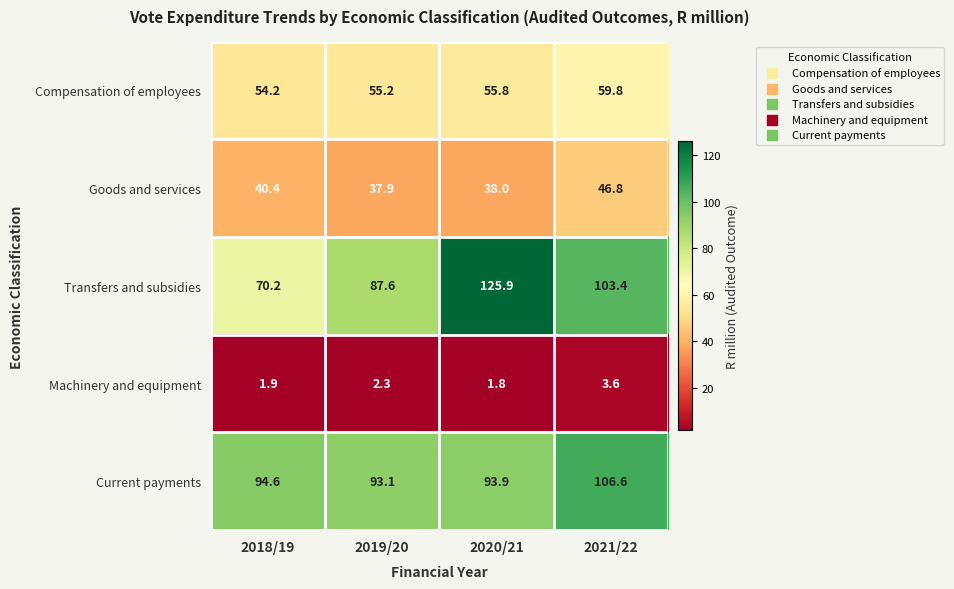

What is the total value across all series at 2019/20?

276.1